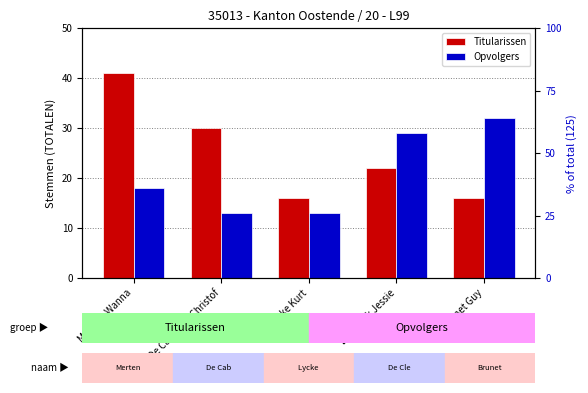

Count the Opvolgers values in the range 13 to 29.

4